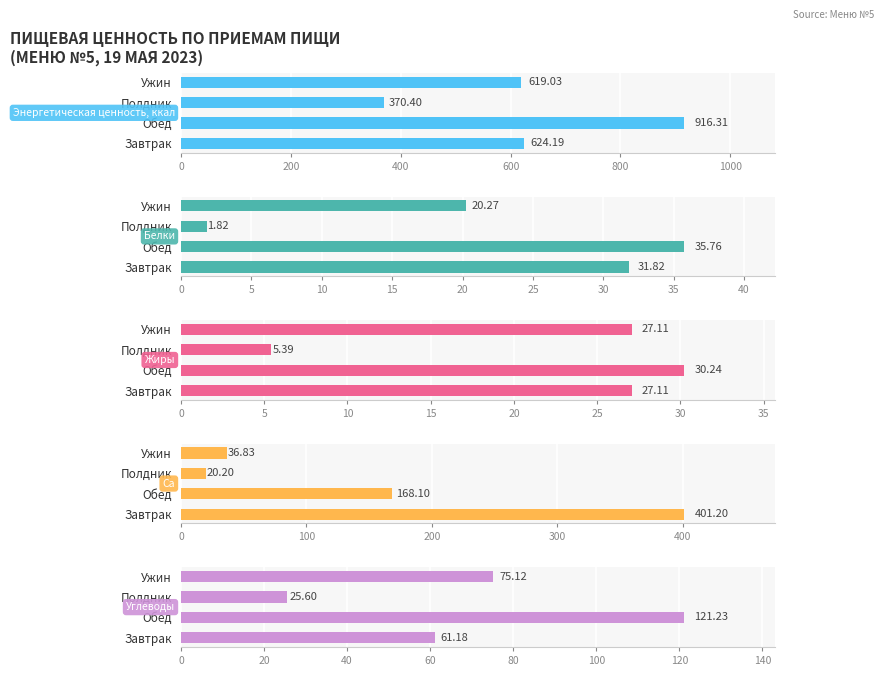

What is the minimum value shown in the chart?

1.8